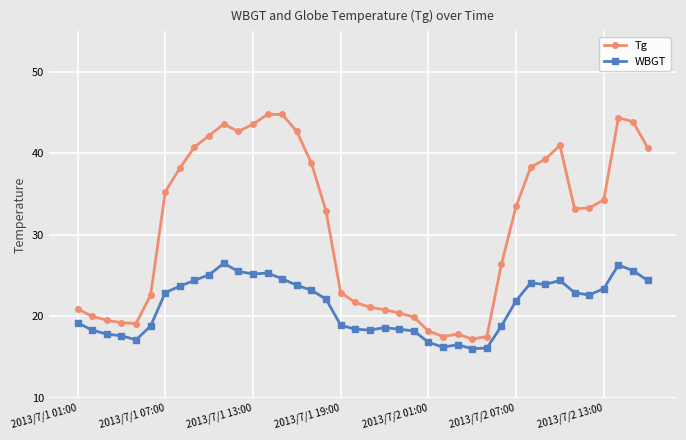

Which series has the largest total across all categories?

Tg